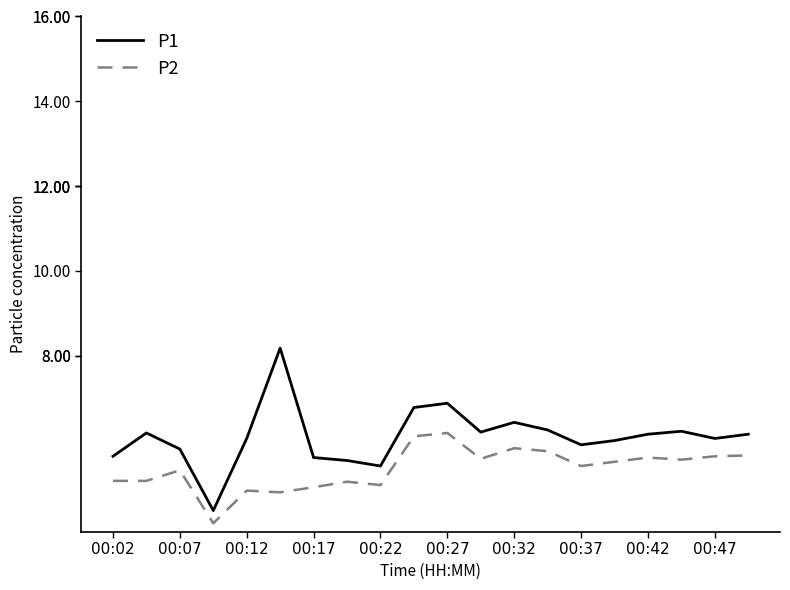

True or false: P1 and P2 intersect in this chart.

False